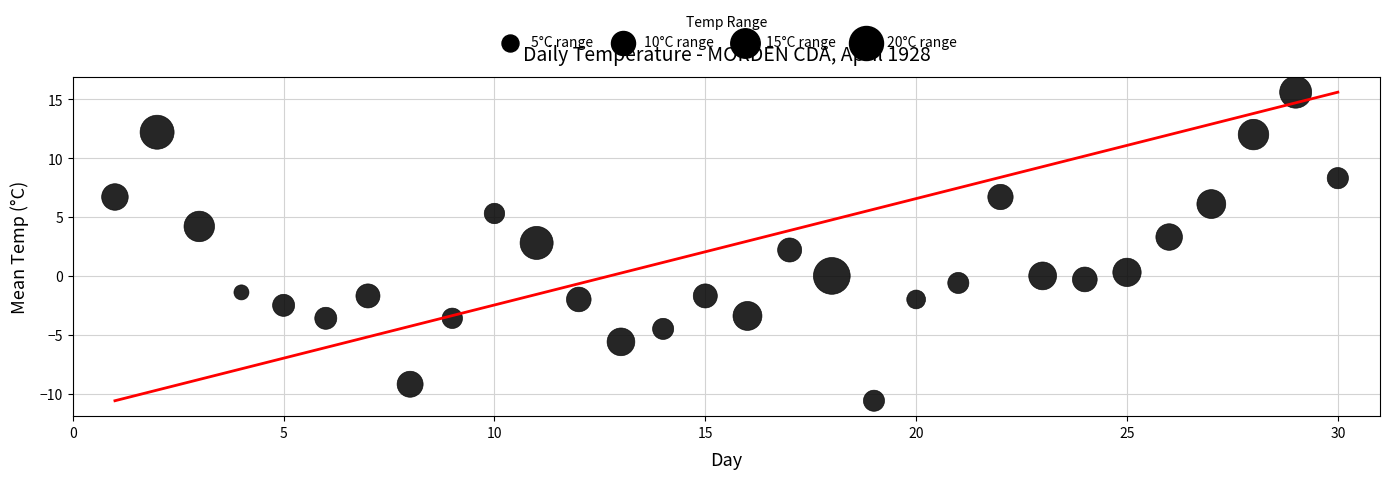

What is the range of Y values (max minus min)?

26.2